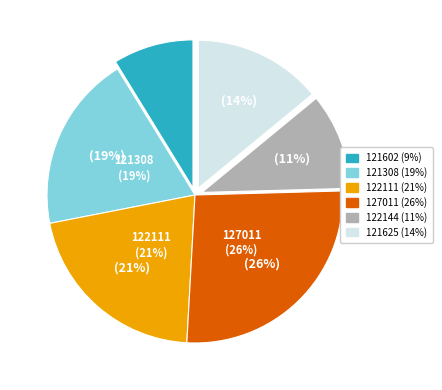

How many segments does this pie chart have?

6